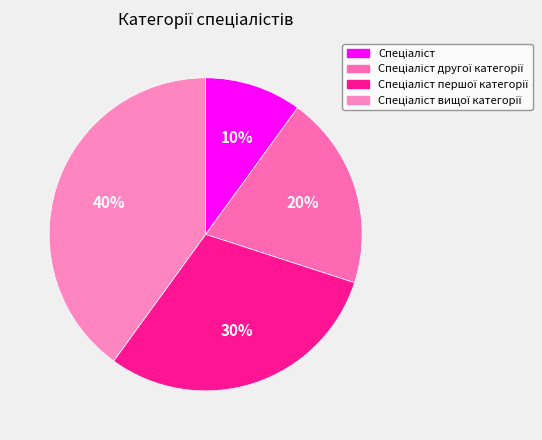

Which category has the biggest portion of the pie?

Спеціаліст вищої категорії